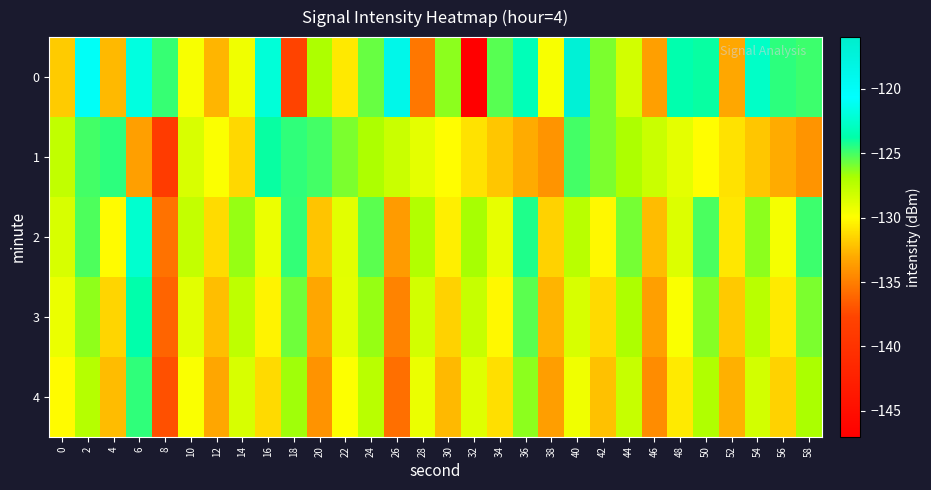

Which series has the largest range (max minus min)?

row_0